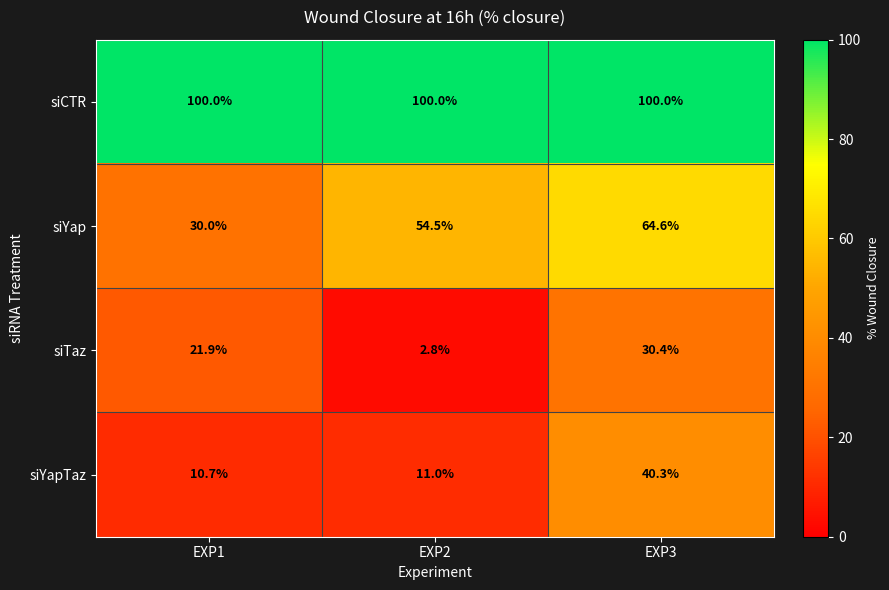

Which series has the widest spread of values?

siYap